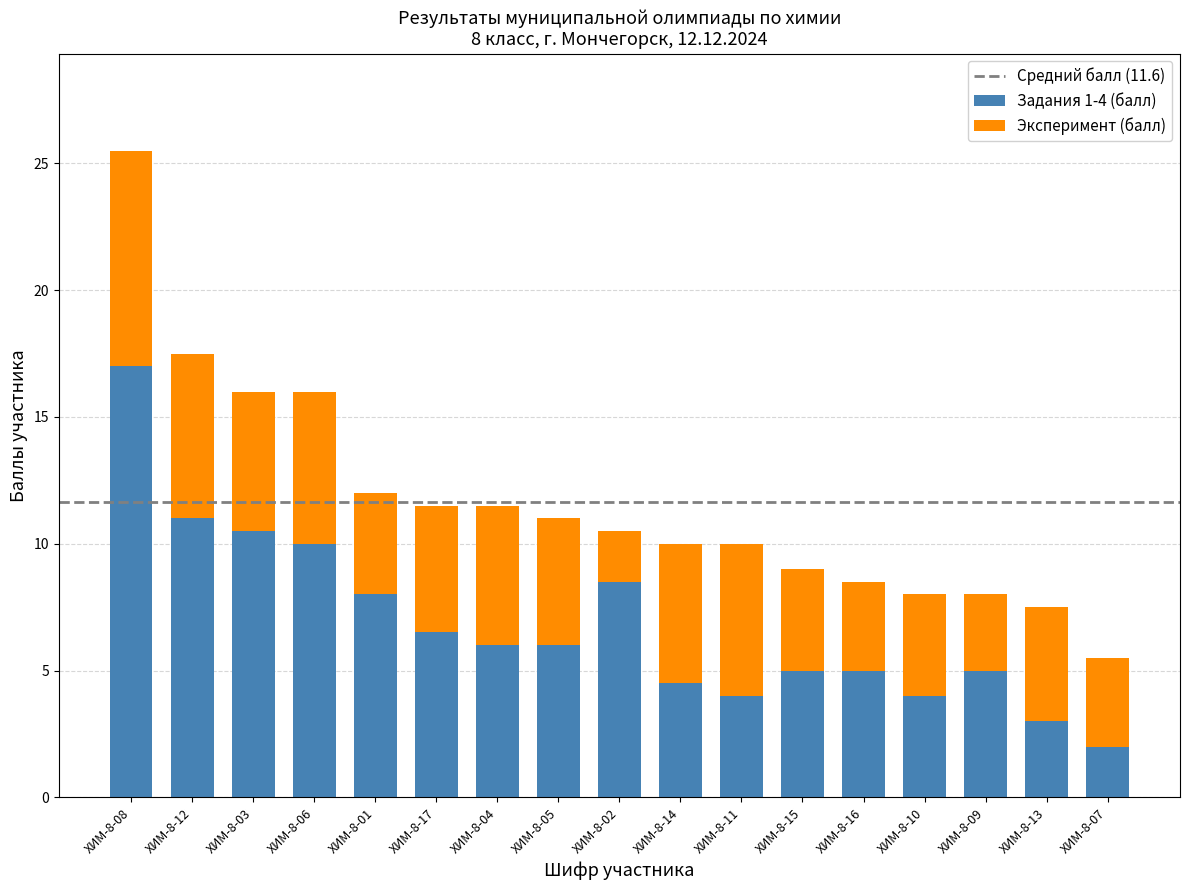

True or false: Задания 1-4 (балл) has a value of 10.0 at ХИМ-8-06.

True